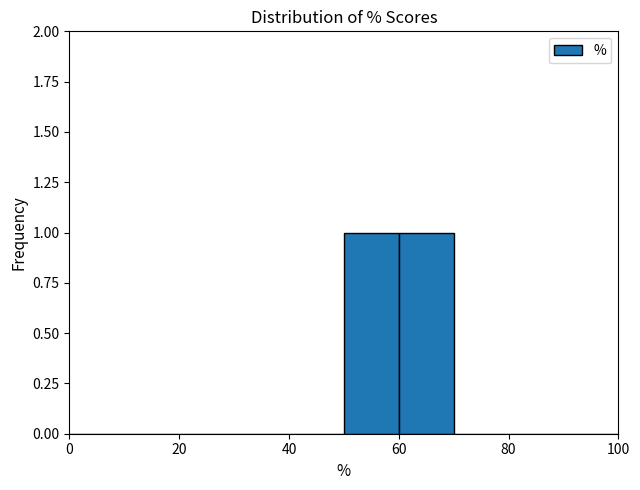

What is the height of the bar covering 50 to 60 on the x-axis? The values are not printed on the chart, so give them approximately, as read against the axis.

1